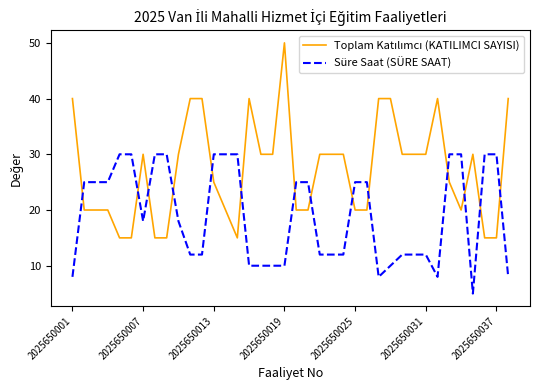

How many categories are shown in the chart?

38